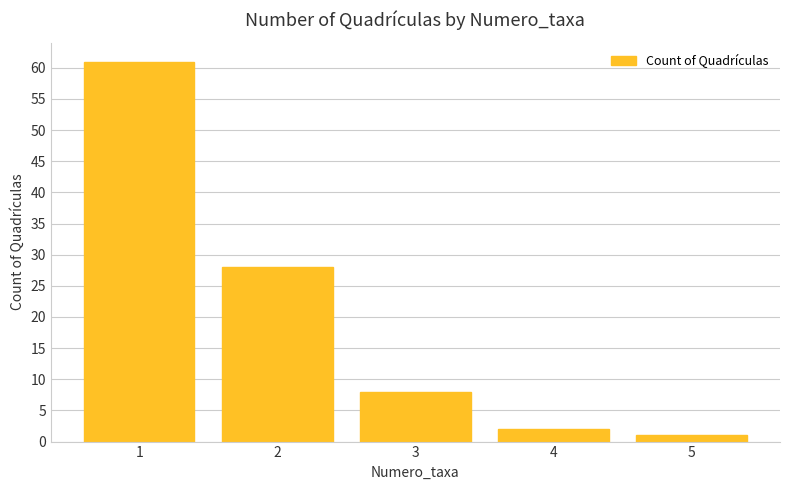

What is the value of the 3rd bar from the left?

8